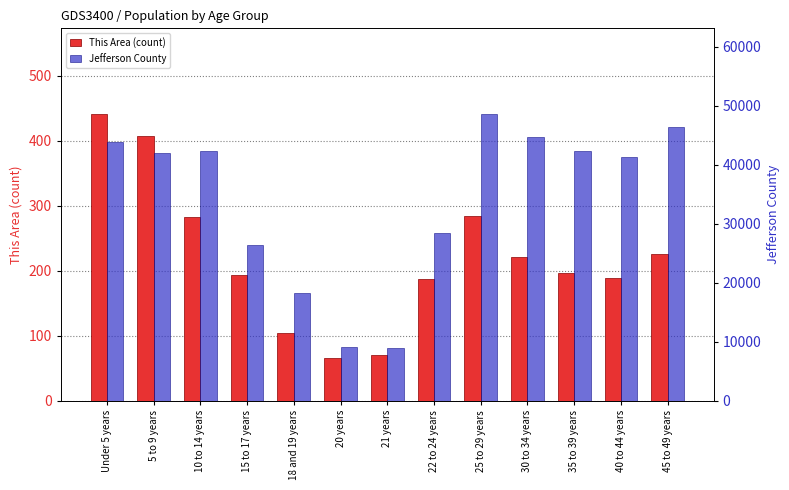

What is the difference between the Jefferson County values at 10 to 14 years and 18 and 19 years?

24067